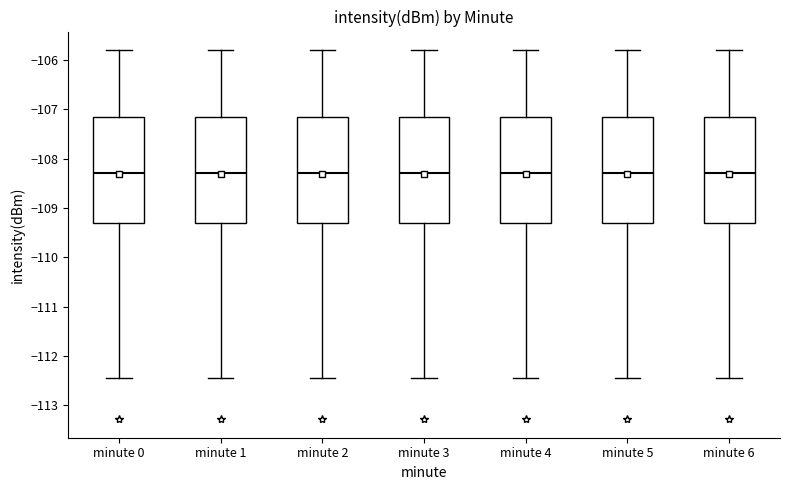

Where does the median line of the box for minute 1 sit on the y-axis? The values are not printed on the chart, so give them approximately, as read against the axis.

-108.3